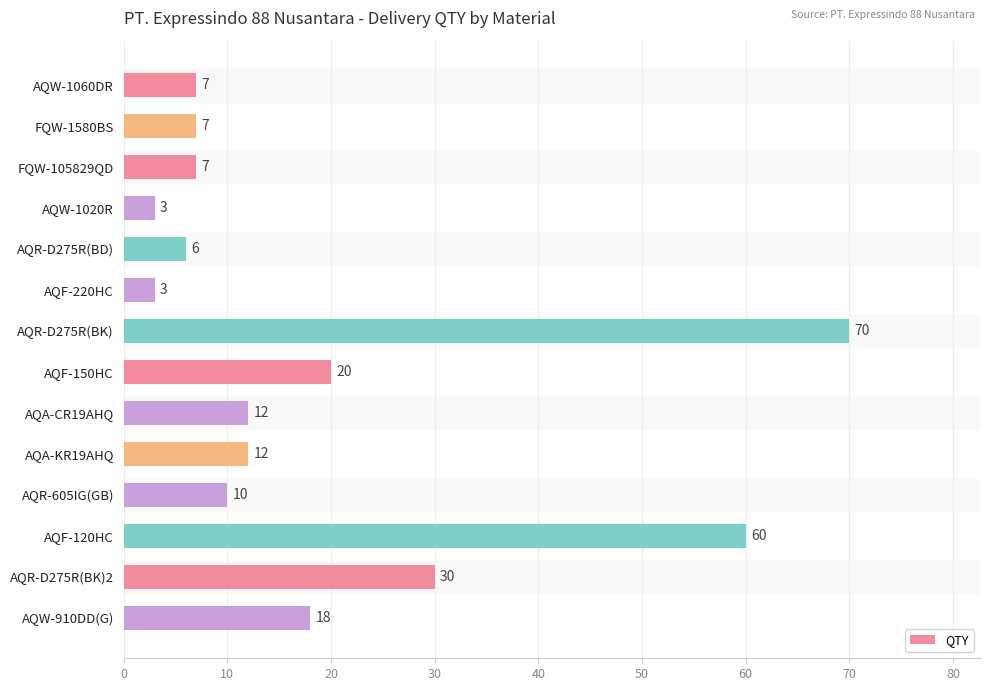

Is it true that the value at AQR-605IG(GB) is 14?

False